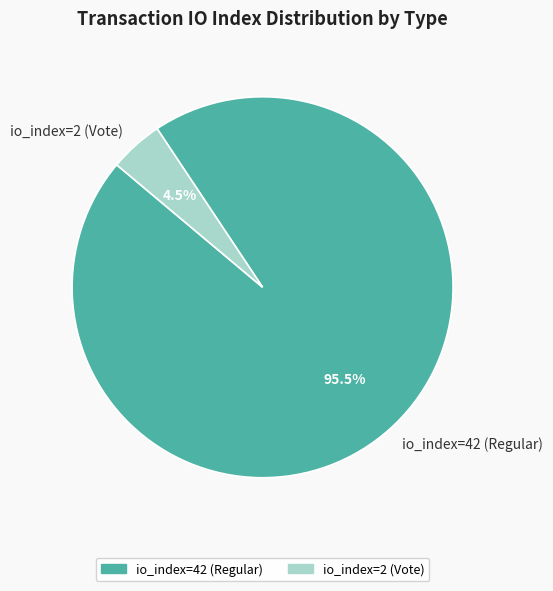

What portion of the pie excludes io_index=2 (Vote)?

95.5%